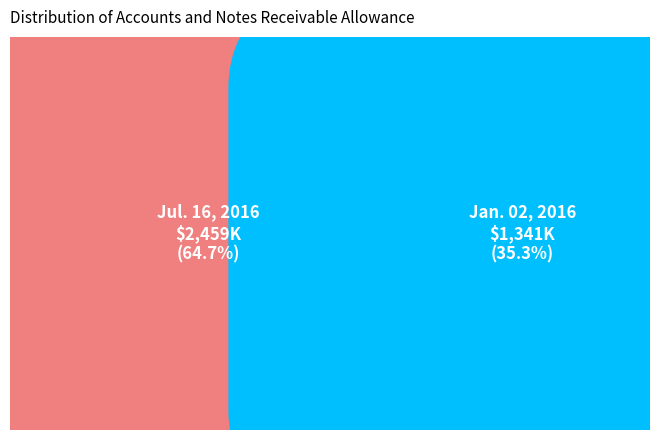

Which slice is the smallest?

Accounts and notes receivable (Jan. 02, 2016)